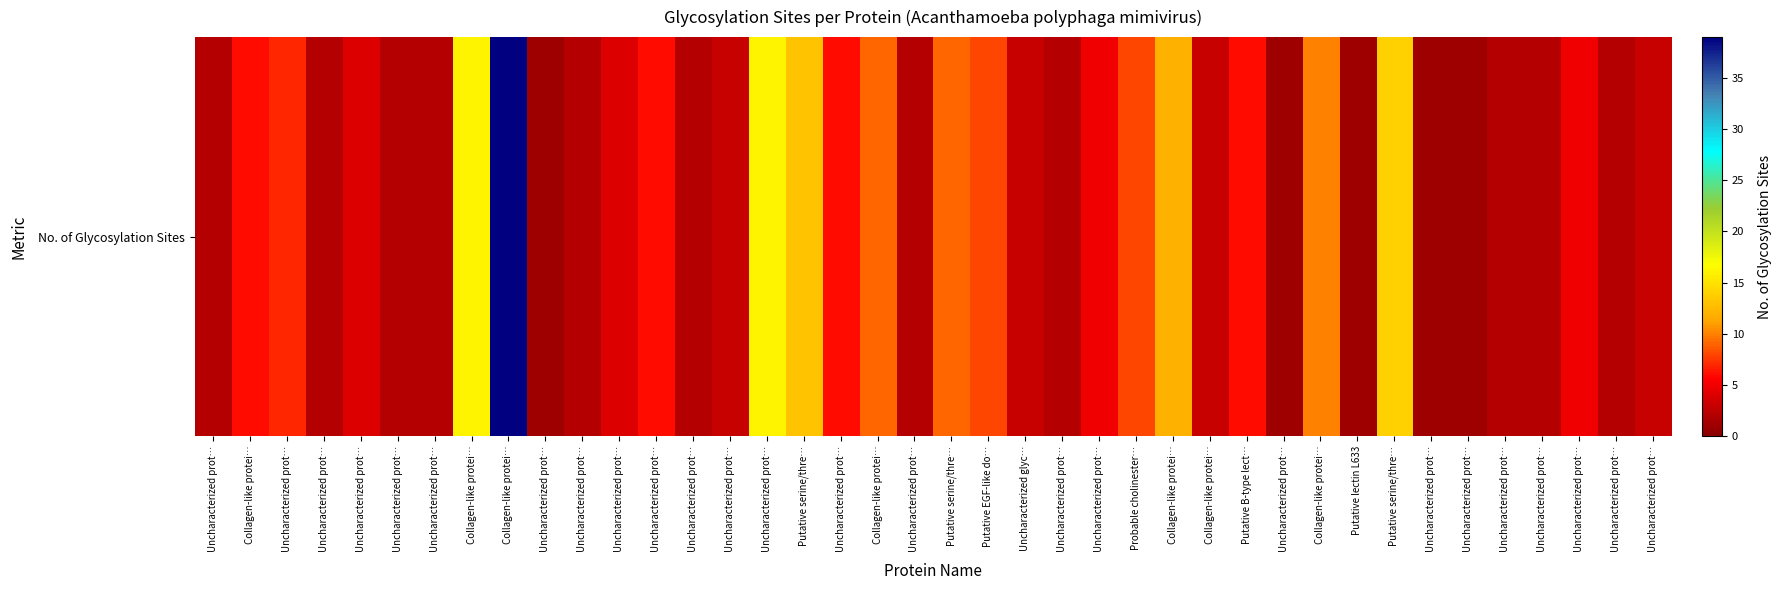

Read the value at Uncharacterized prot….

6